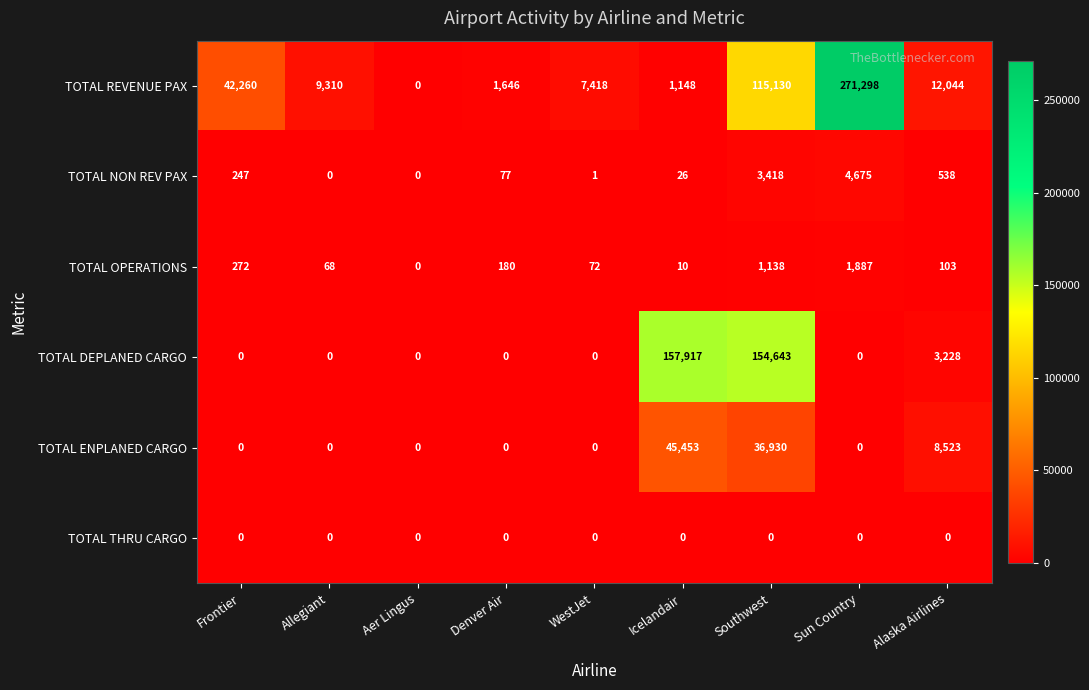

The value of TOTAL REVENUE PAX at Southwest is 115130. True or false?

True